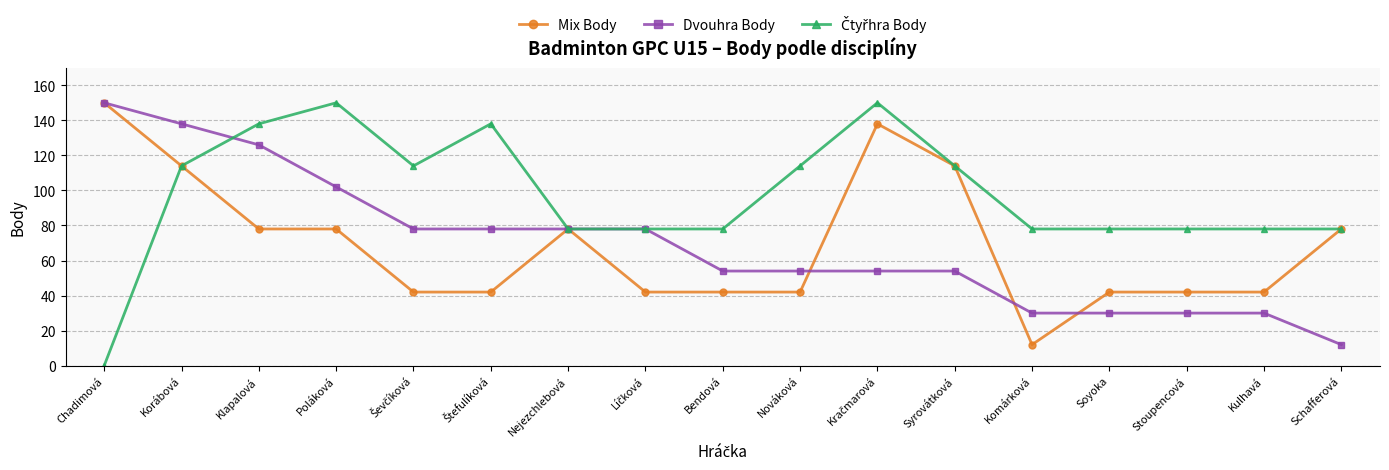

Which category has the lowest value across all series?

Chadimová